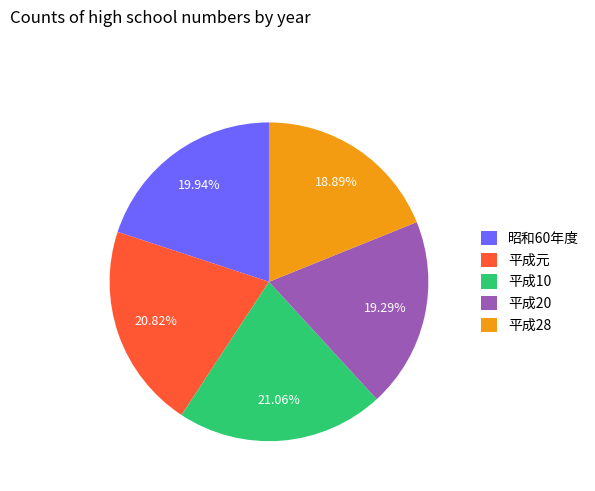

Do 昭和60年度 and 平成元 together represent more than half of the pie?

No